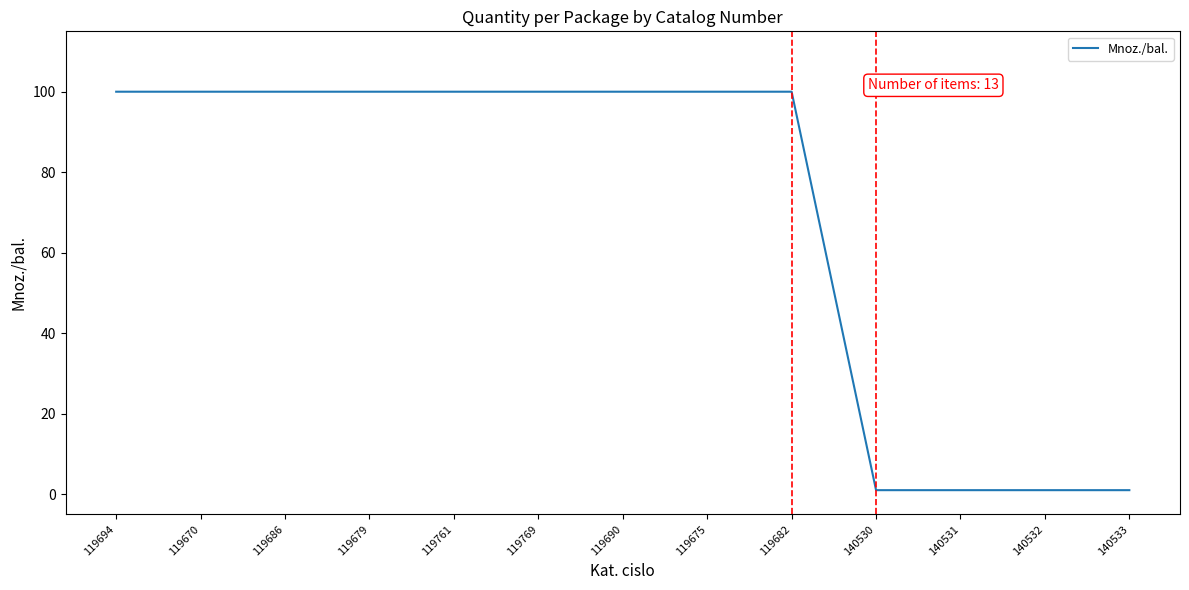

What is the ratio of the value at 119675 to the value at 119686?

1.0